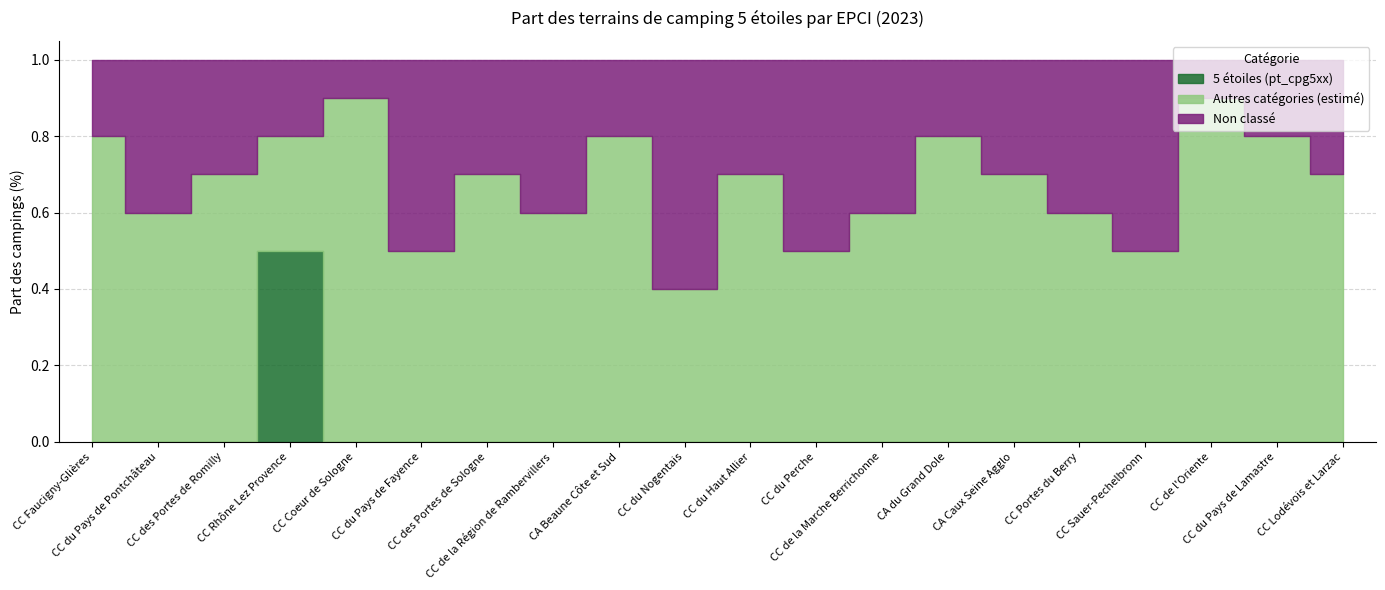

Rank the series at CC Lodévois et Larzac from lowest to highest value.

5 étoiles (pt_cpg5xx), Non classé, Autres catégories (estimé)